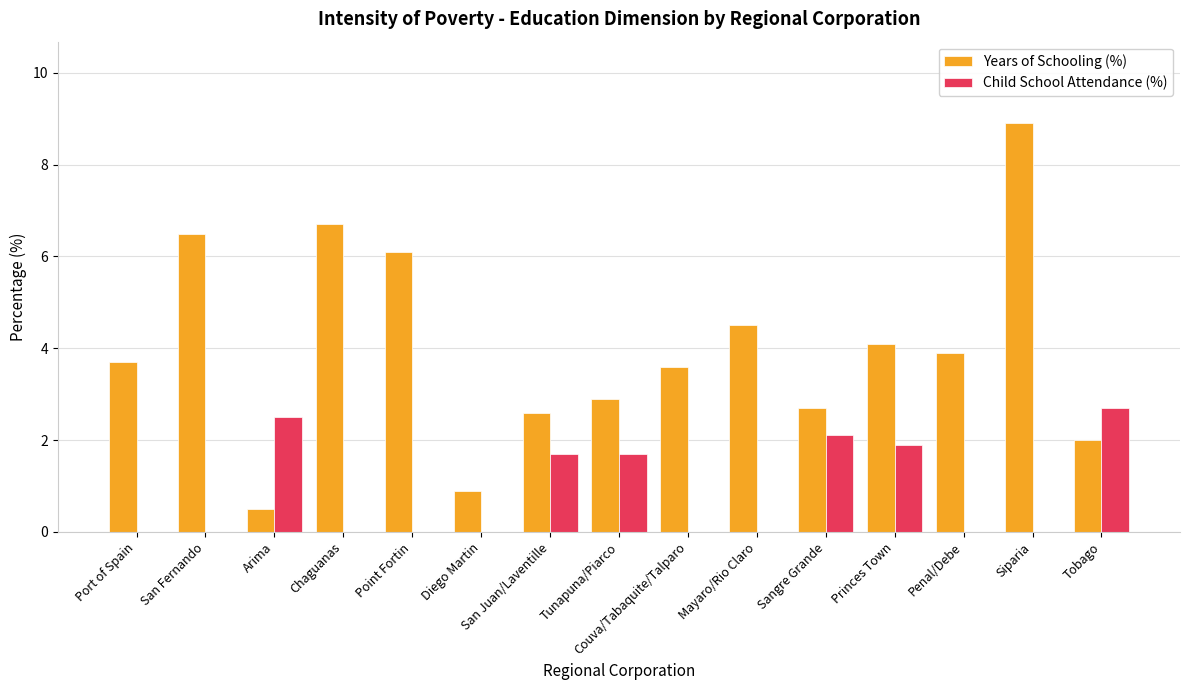

Count the number of data series in this chart.

2